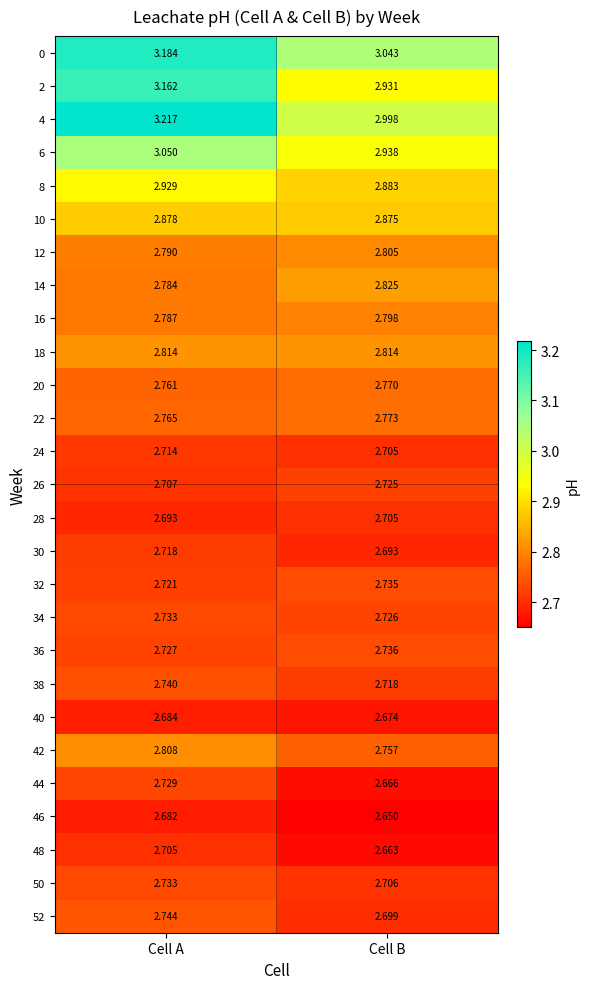

At which category is the sum across all series the highest?

Cell A